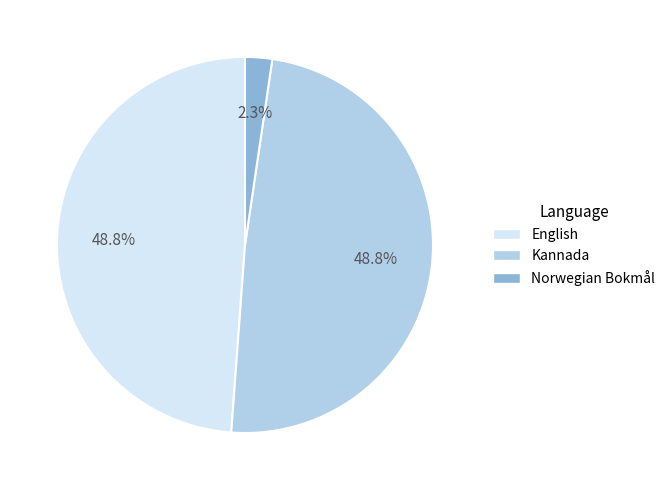

To the nearest percent, what is the difference between the Norwegian Bokmål and English slice percentages?

47%